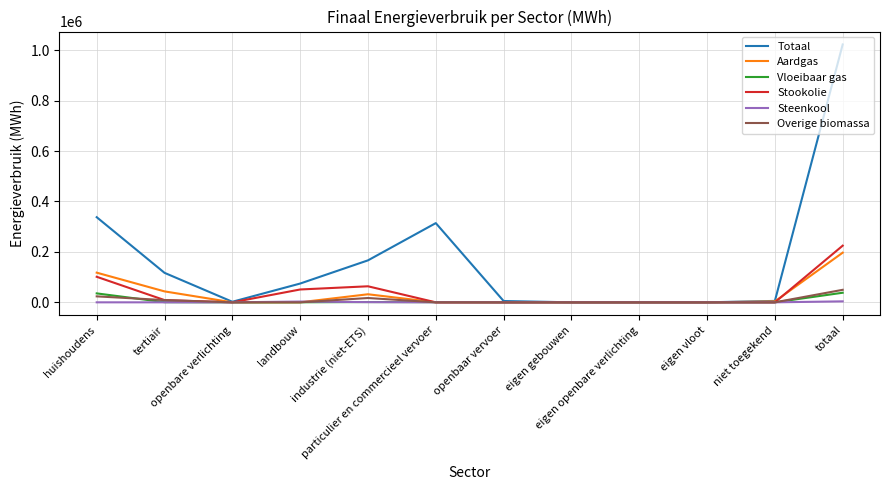

Which series has the largest total across all categories?

Totaal